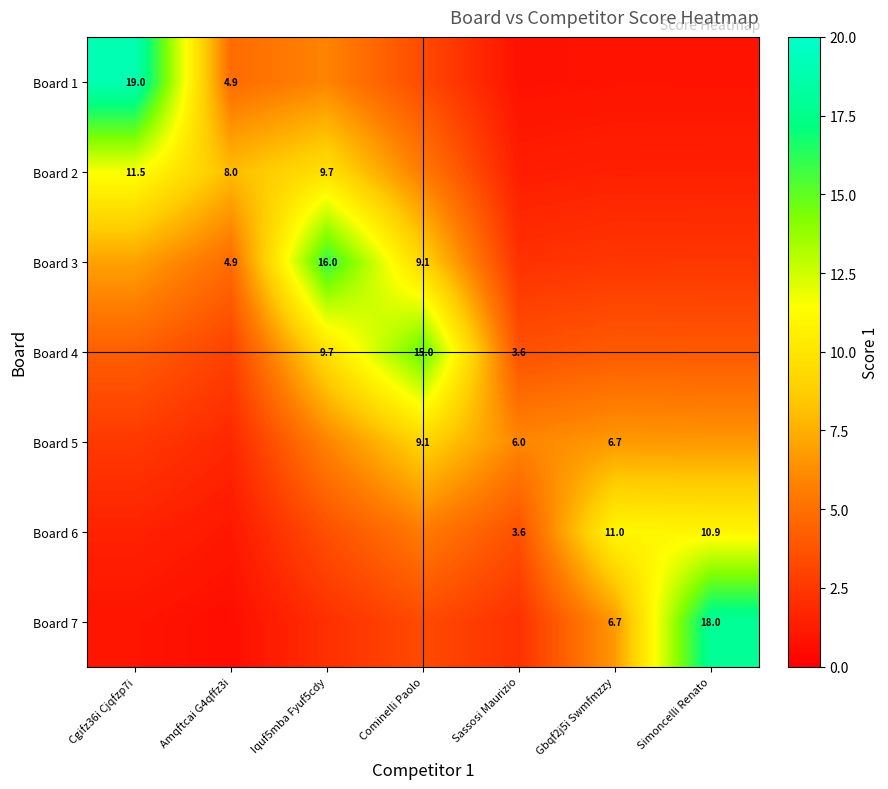

Is the value of Board 4 at Cominelli Paolo greater than the value of Board 1 at Cgifz36i Cjqfzp7i?

No